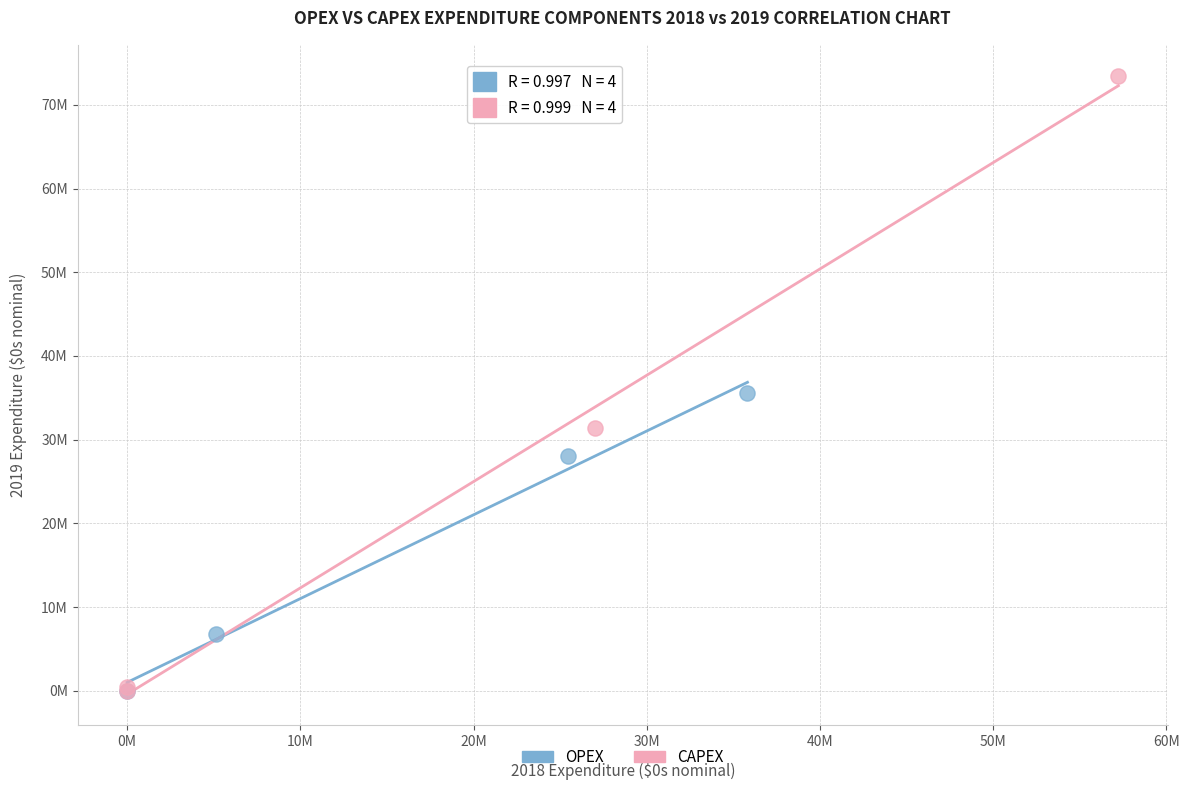

What are all the series names shown in the legend?

OPEX, CAPEX